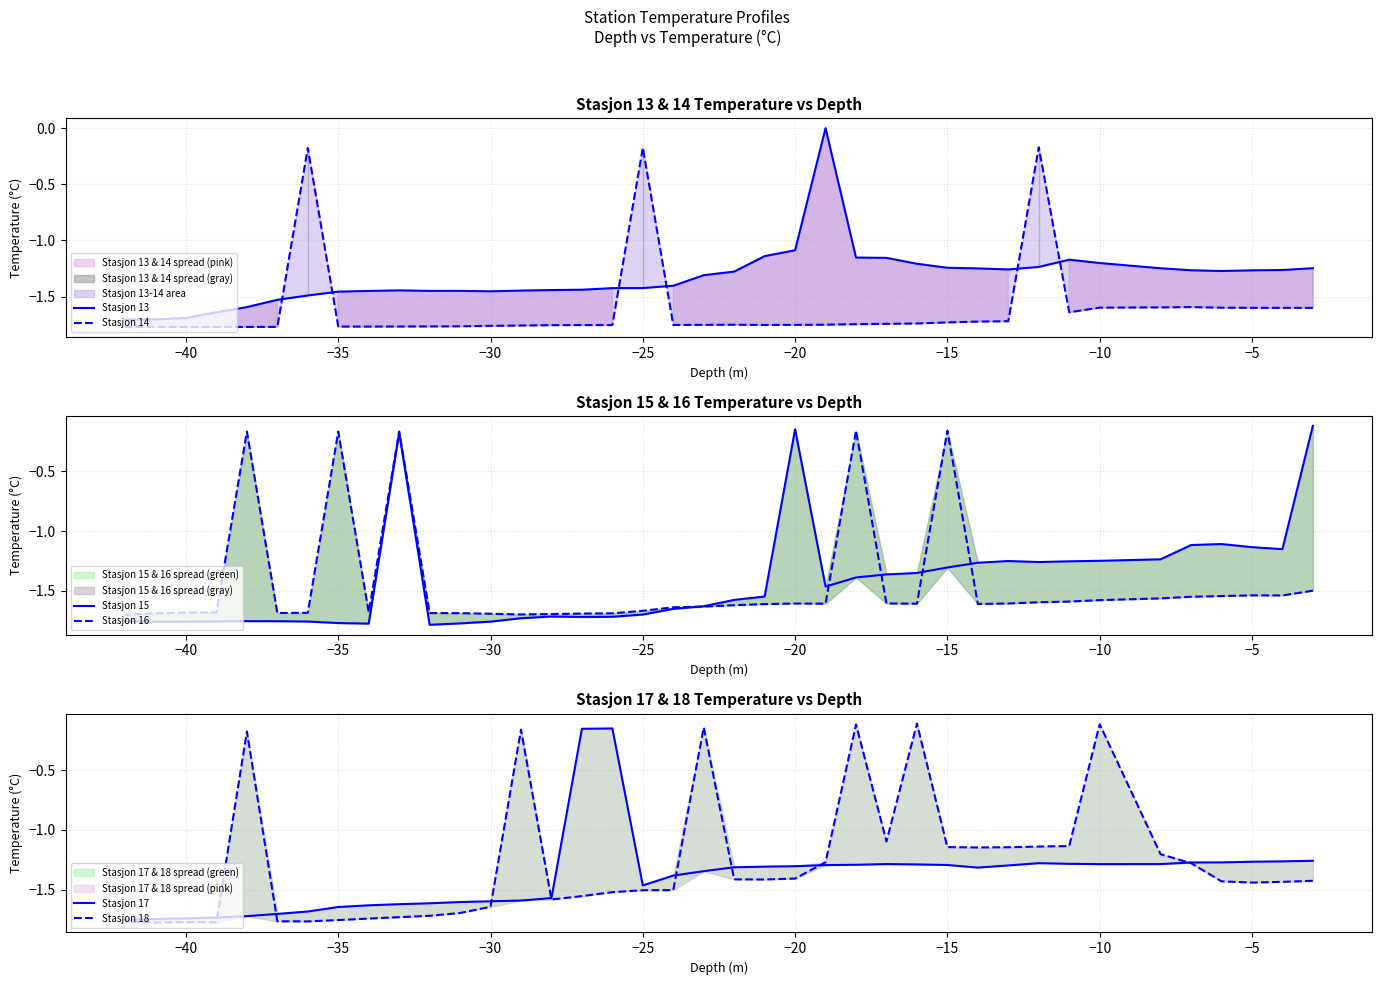

How many series are shown in this chart?

6